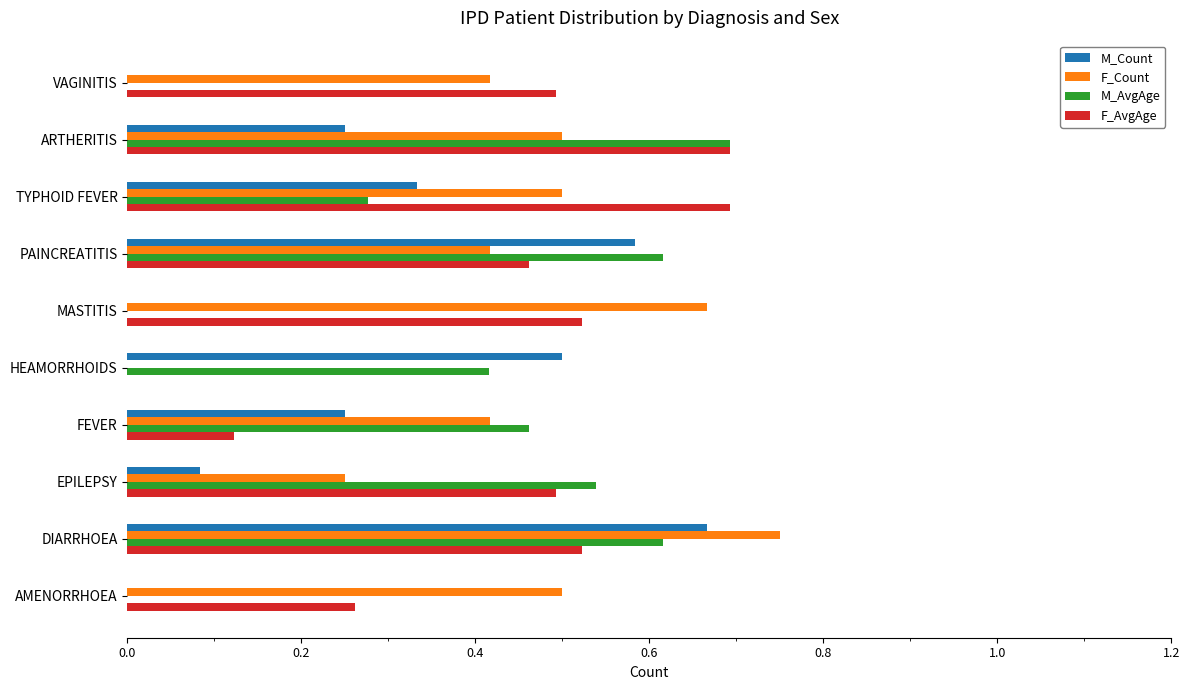

Which series changed the most between DIARRHOEA and MASTITIS?

M_Count